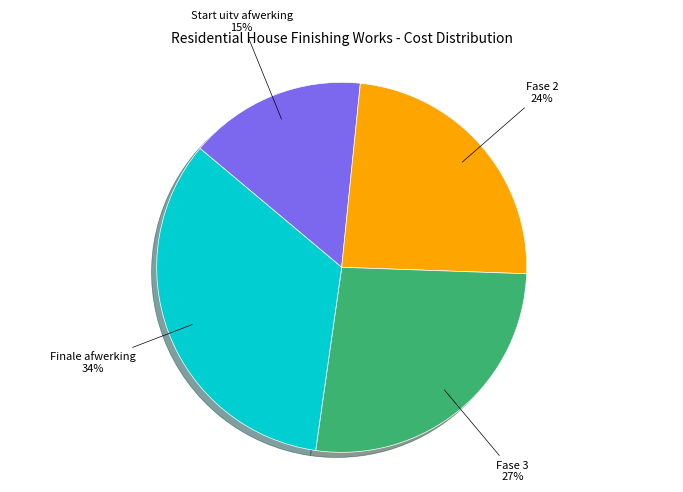

How many segments does this pie chart have?

4